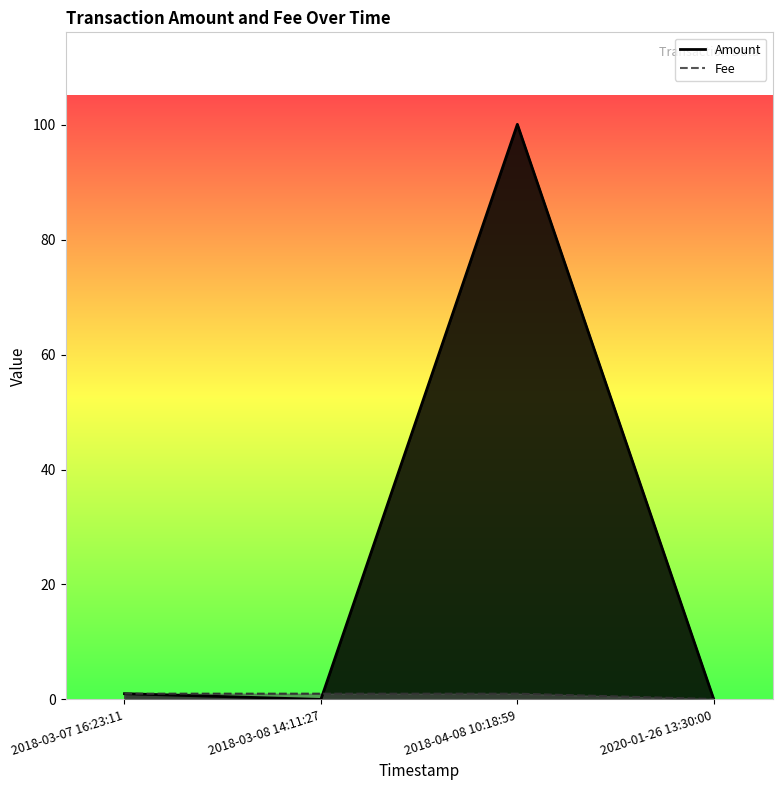

Which series has the largest total across all categories?

Amount